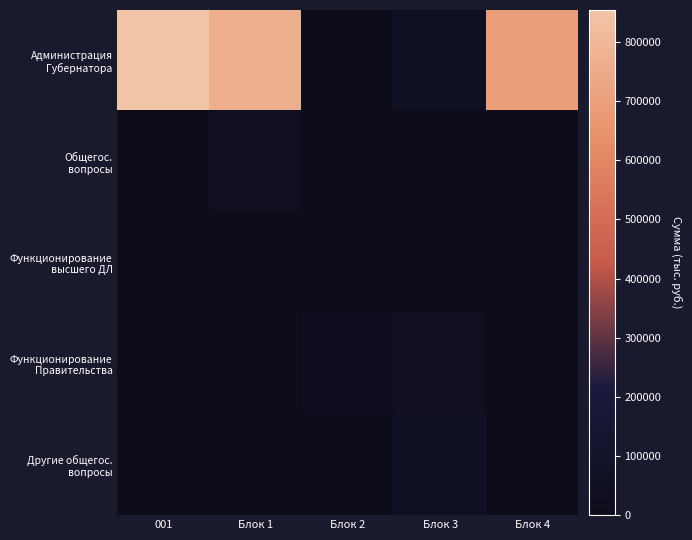

Which series has the widest spread of values?

Администрация Губернатора